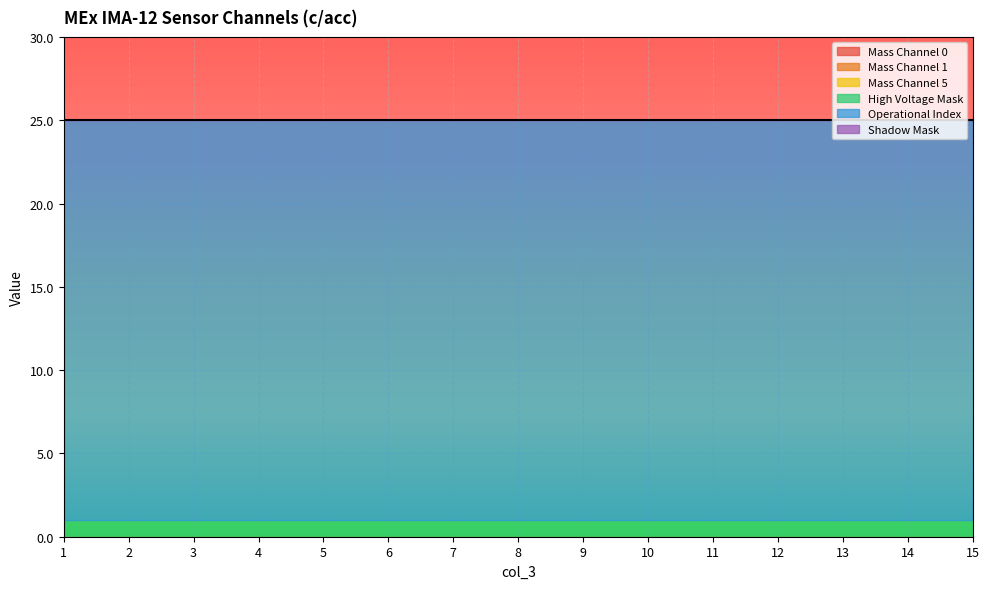

What is the approximate value of Operational Index at 8?

24